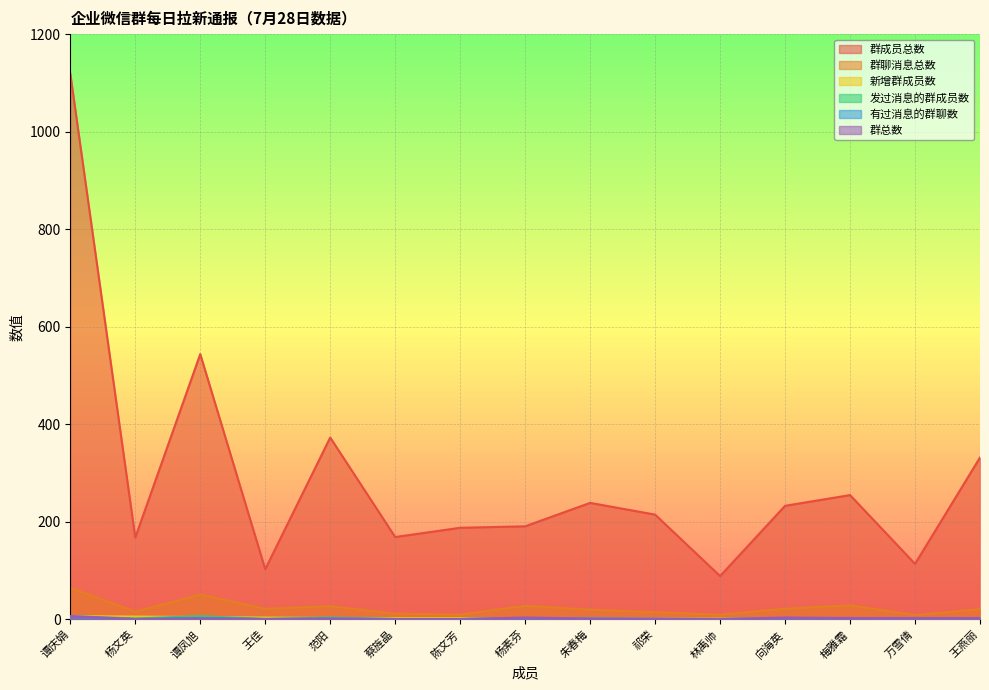

At which category is the sum across all series the highest?

谭庆娟